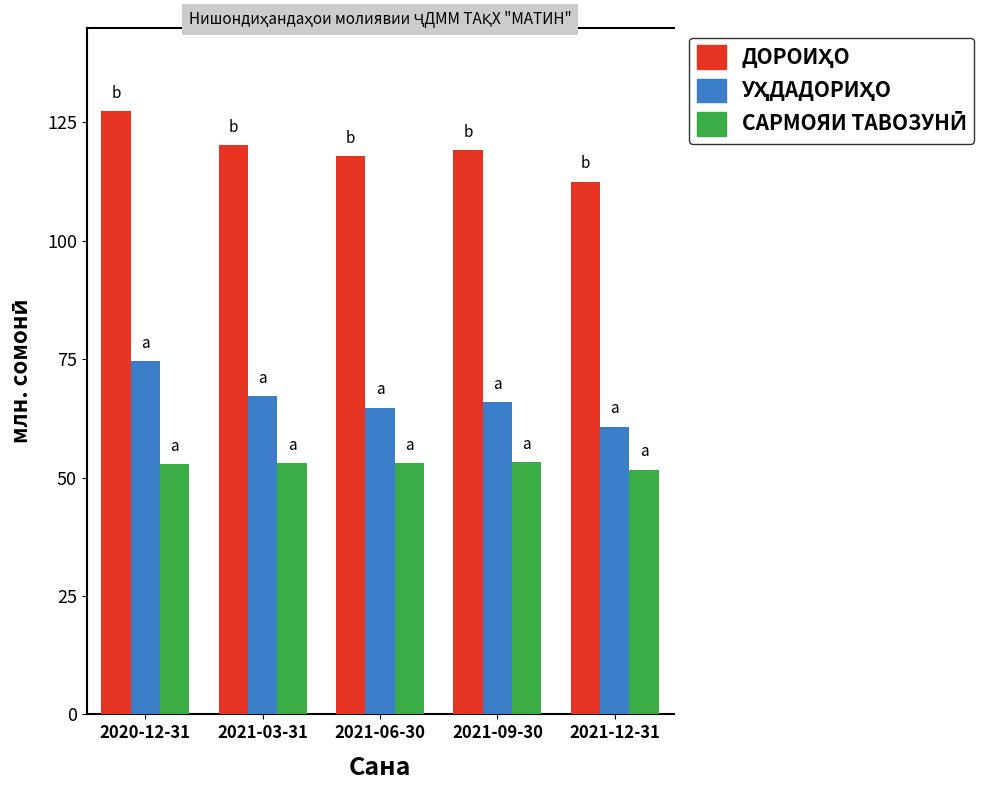

Which label corresponds to the largest value in the chart?

2020-12-31